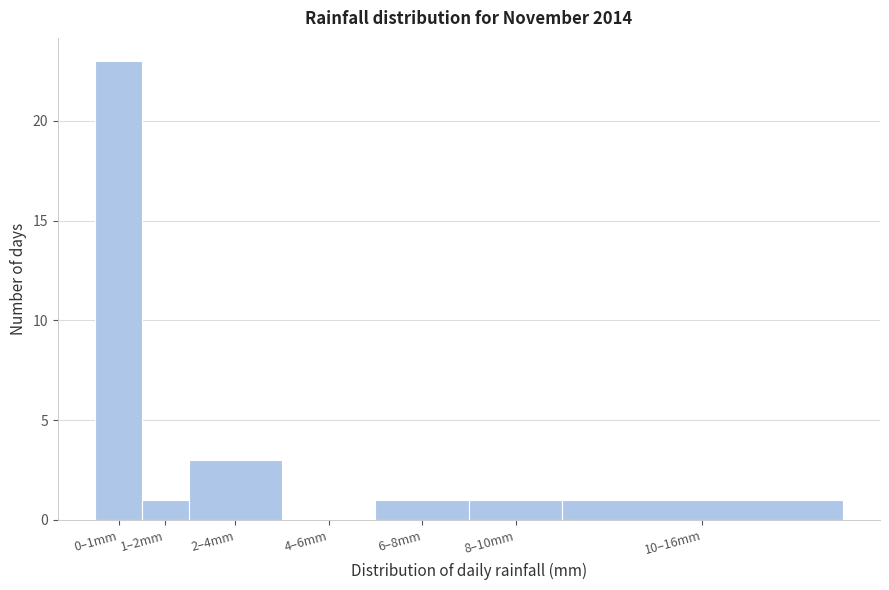

Reading left to right, what are all the values shown in this chart?

0–1mm=23	1–2mm=1	2–4mm=3	4–6mm=0	6–8mm=1	8–10mm=1	10–16mm=1